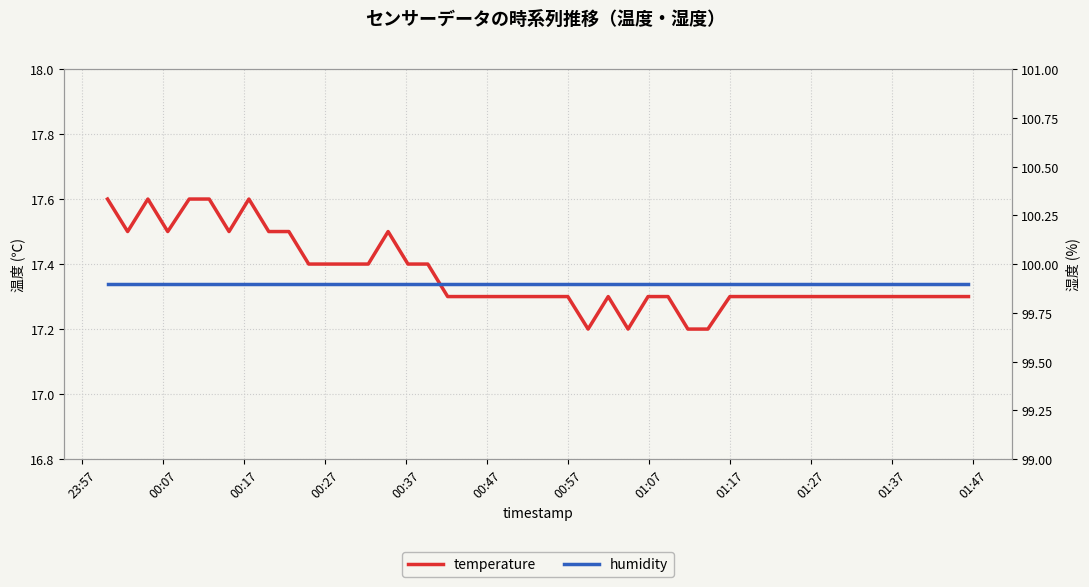

True or false: temperature and humidity cross at least once.

False